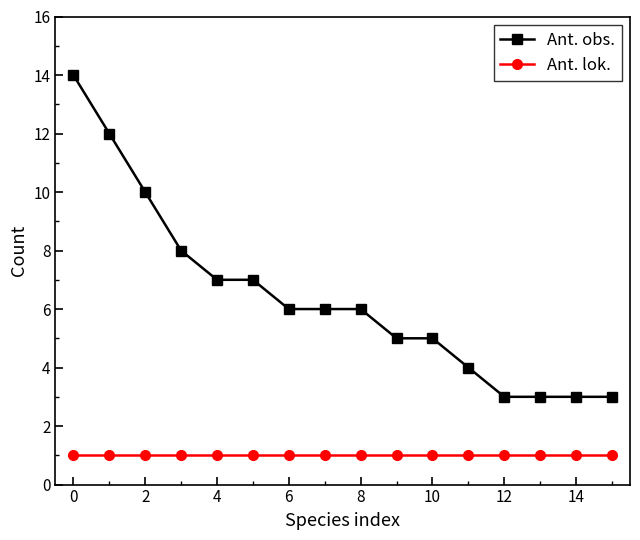

What is the lowest value of the Ant. obs. series?

3